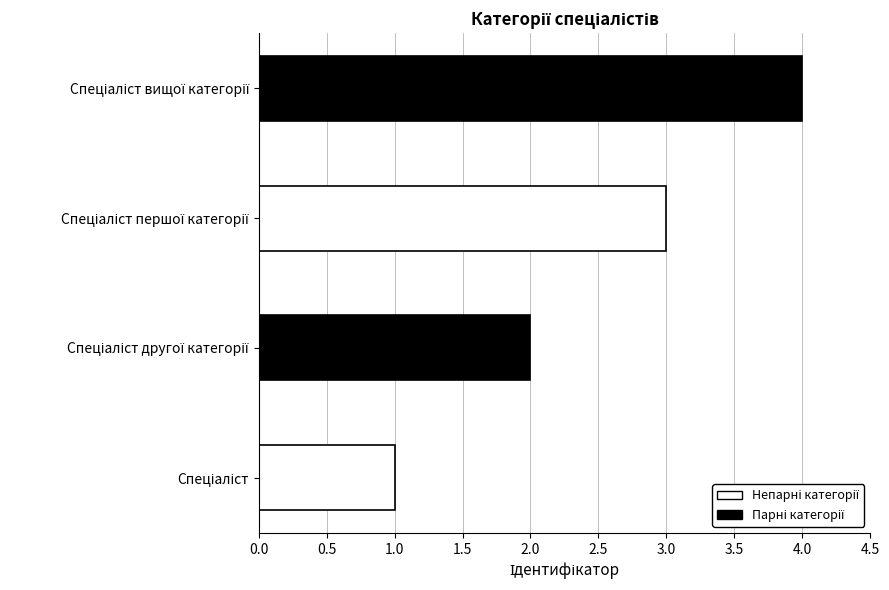

Where does the data first go above 3?

Спеціаліст вищої категорії